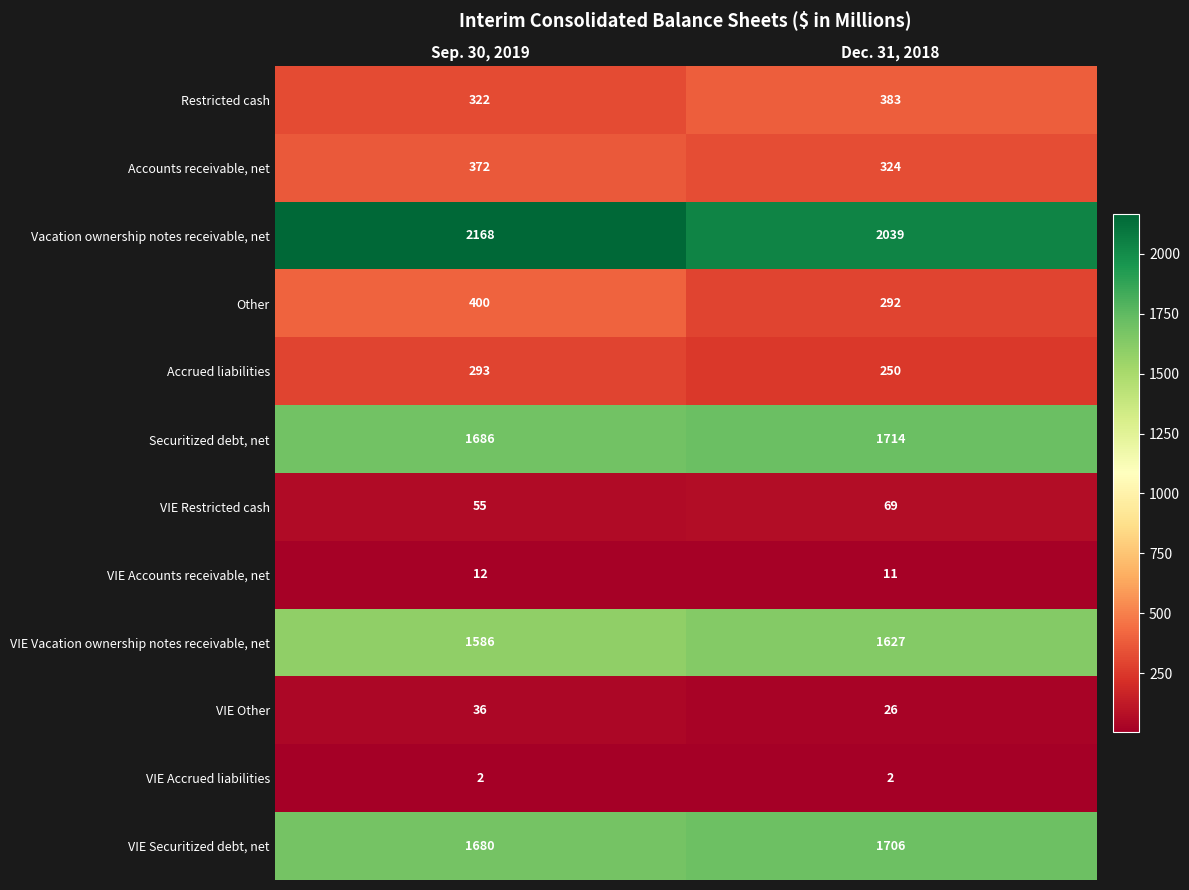

Reading left to right, list all the values displayed in this chart.

Restricted cash: Sep. 30, 2019=322	Dec. 31, 2018=383
Accounts receivable, net: Sep. 30, 2019=372	Dec. 31, 2018=324
Vacation ownership notes receivable, net: Sep. 30, 2019=2168	Dec. 31, 2018=2039
Other: Sep. 30, 2019=400	Dec. 31, 2018=292
Accrued liabilities: Sep. 30, 2019=293	Dec. 31, 2018=250
Securitized debt, net: Sep. 30, 2019=1686	Dec. 31, 2018=1714
VIE Restricted cash: Sep. 30, 2019=55	Dec. 31, 2018=69
VIE Accounts receivable, net: Sep. 30, 2019=12	Dec. 31, 2018=11
VIE Vacation ownership notes receivable, net: Sep. 30, 2019=1586	Dec. 31, 2018=1627
VIE Other: Sep. 30, 2019=36	Dec. 31, 2018=26
VIE Accrued liabilities: Sep. 30, 2019=2	Dec. 31, 2018=2
VIE Securitized debt, net: Sep. 30, 2019=1680	Dec. 31, 2018=1706